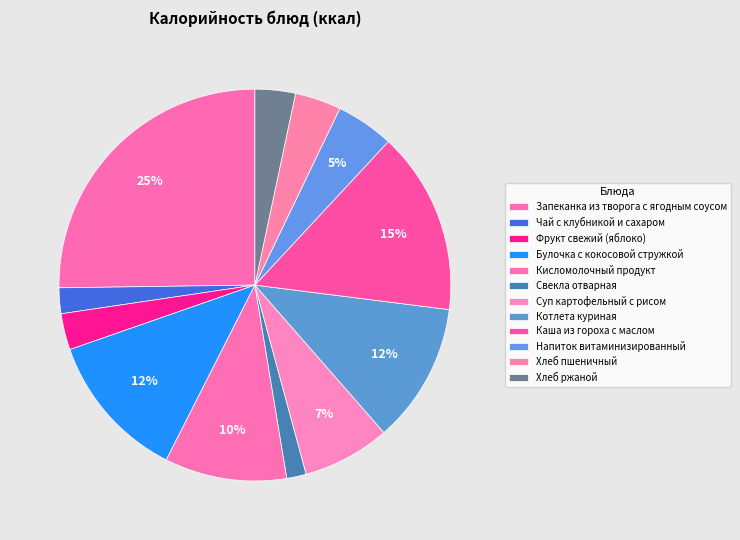

Is there any slice that represents more than half of the pie?

No